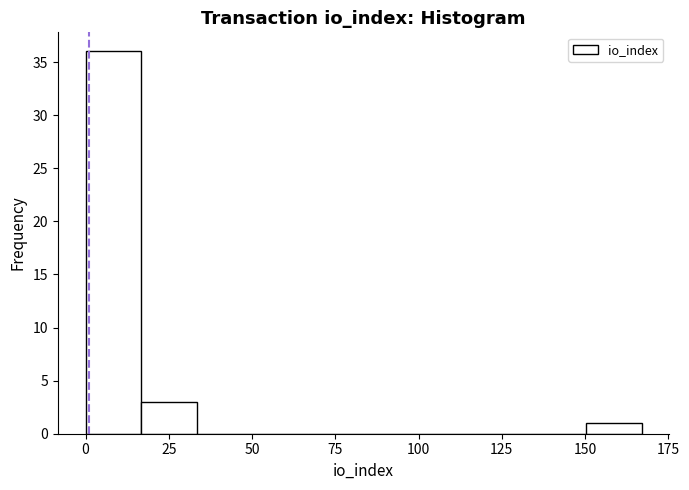

Read against the x-axis, roughly where is the centre of the tallest bar?

10